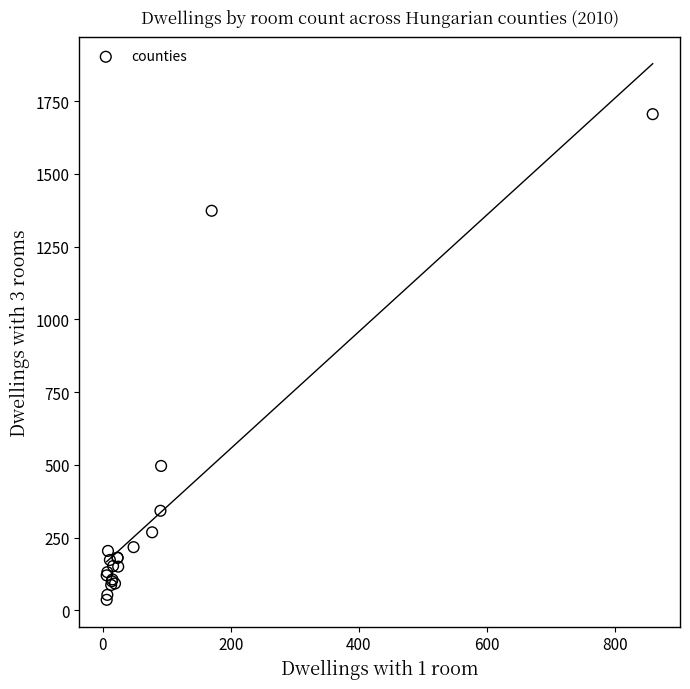

What Y value in the scatter plot is closest to 870?

496